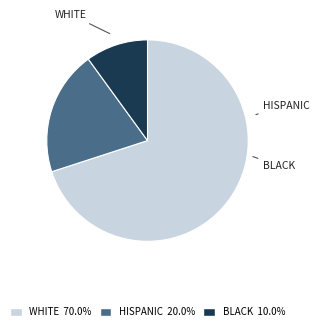

Does any single category account for the majority?

Yes